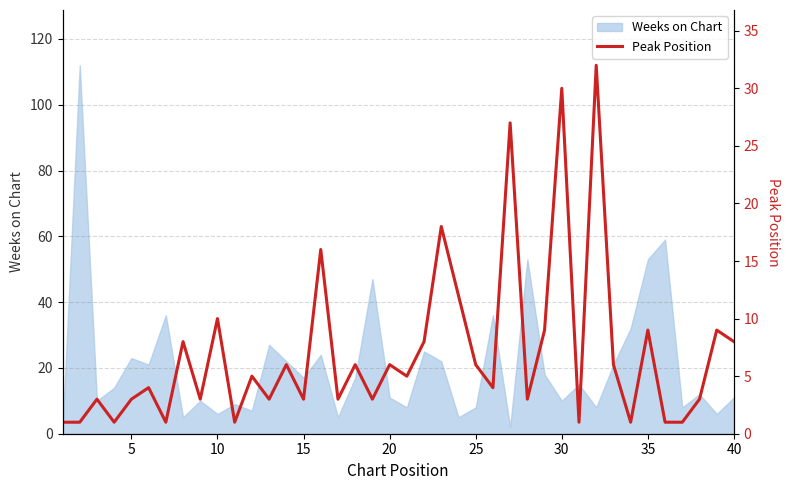

What is the maximum value for Weeks on Chart?

112